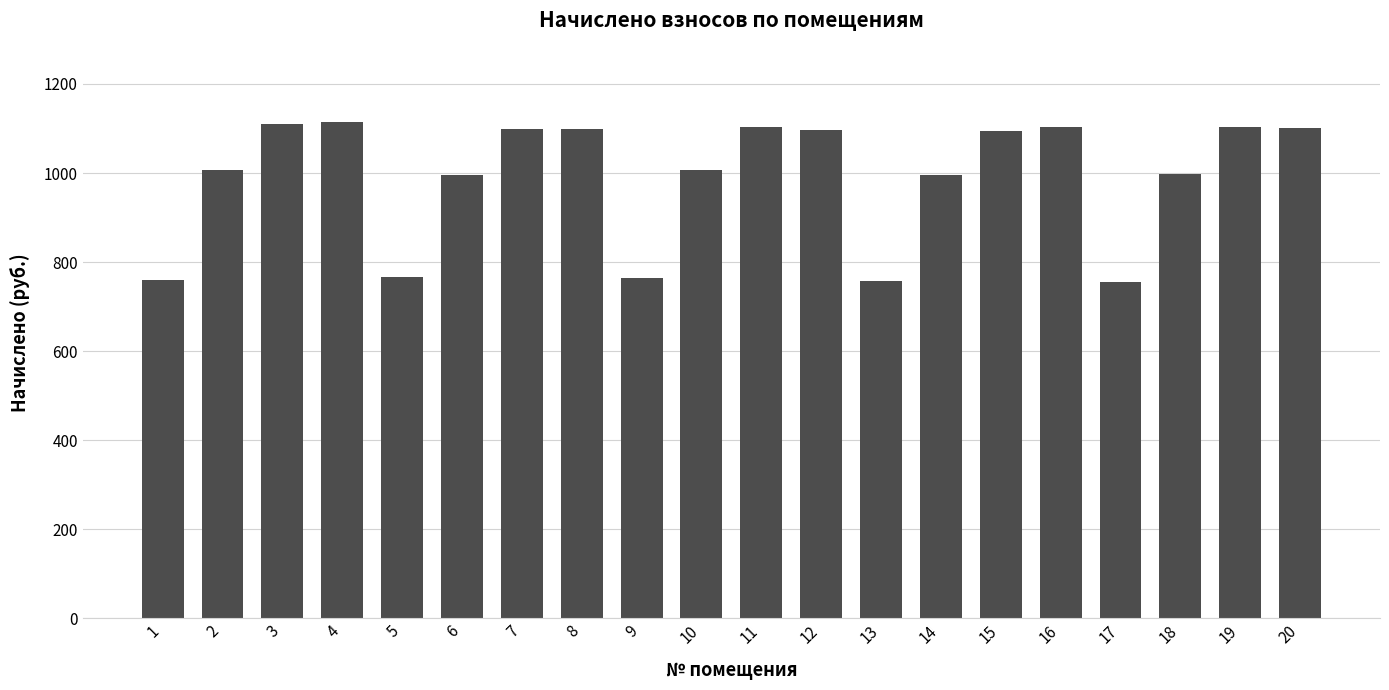

What is the difference between the maximum and minimum values?

358.3